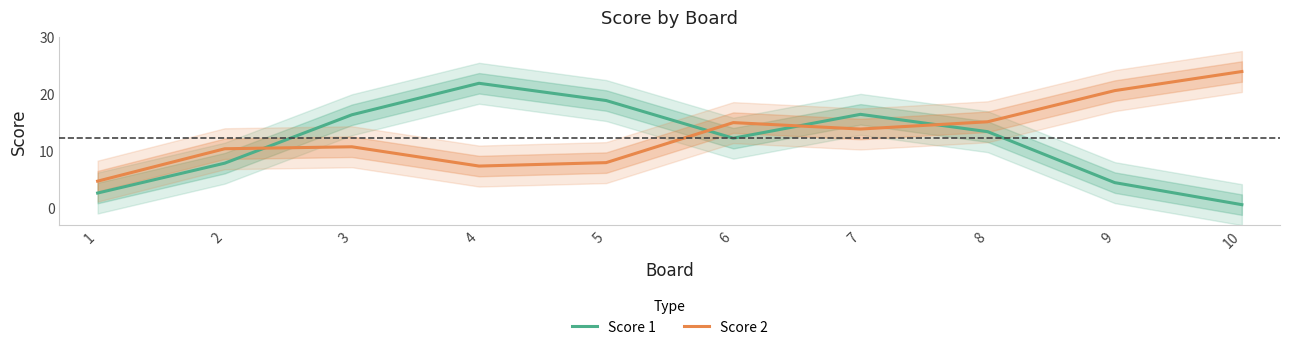

What is the lowest value of the Score 2 series?

4.7